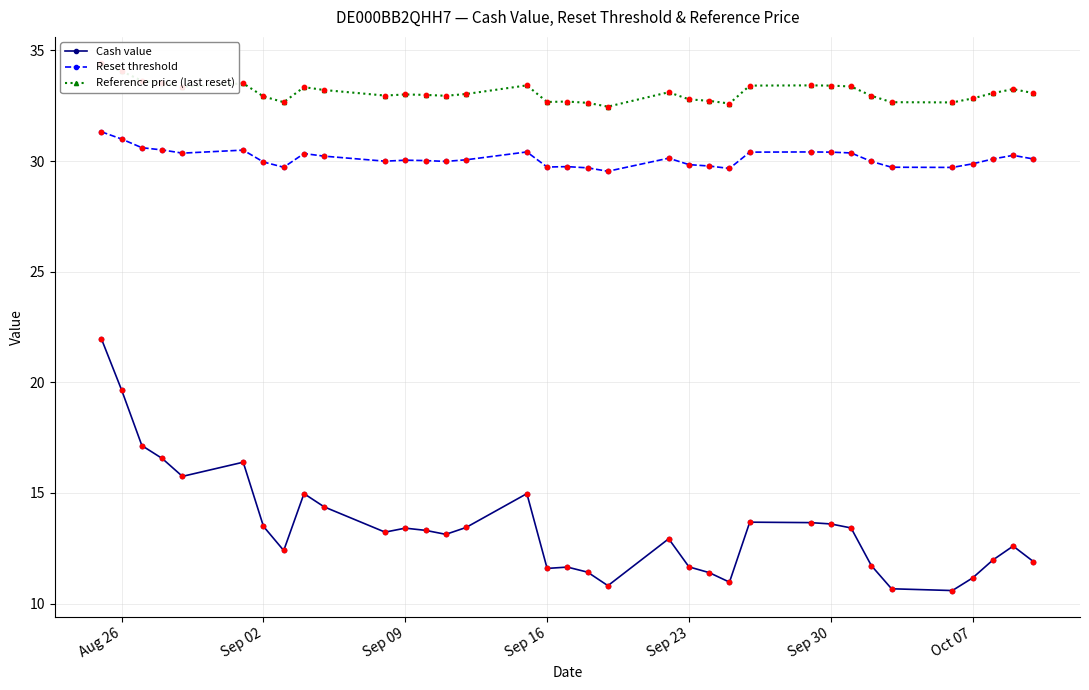

What are all the series names shown in the legend?

Cash value, Reset threshold, Reference price (last reset)